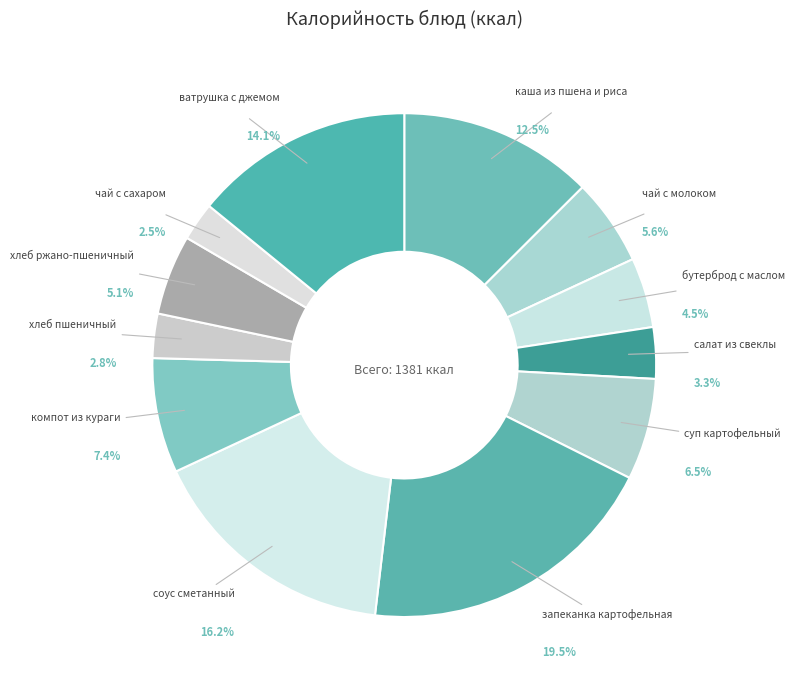

What percentage is the чай с молоком slice, to the nearest percent?

6%